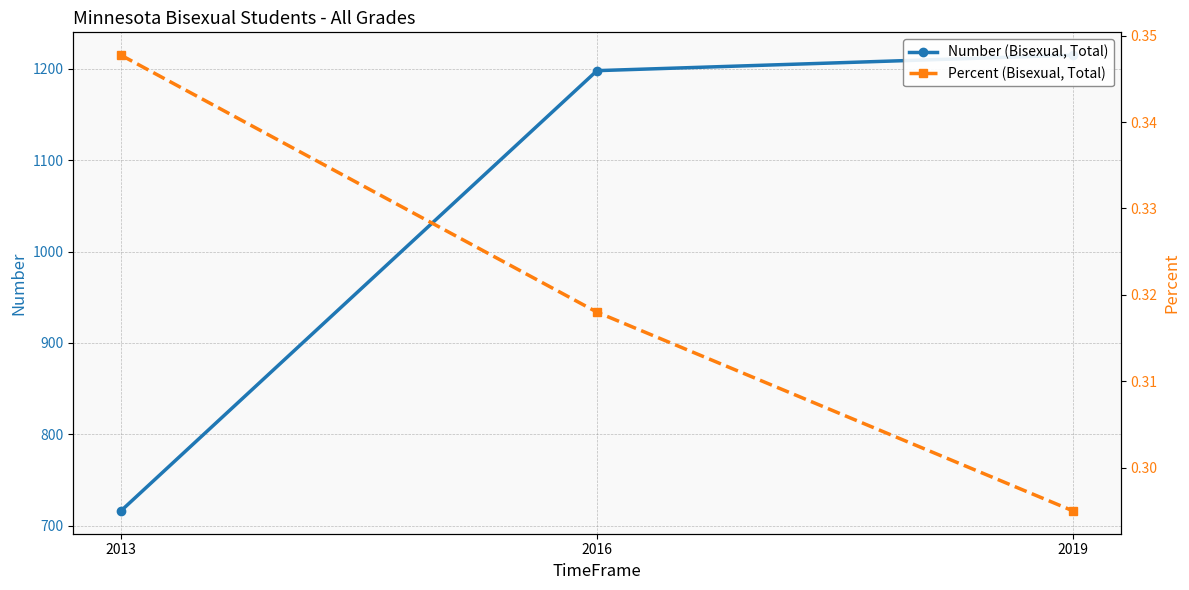

The Number (Bisexual, Total) series shows 1198.0 at 2016. True or false?

True